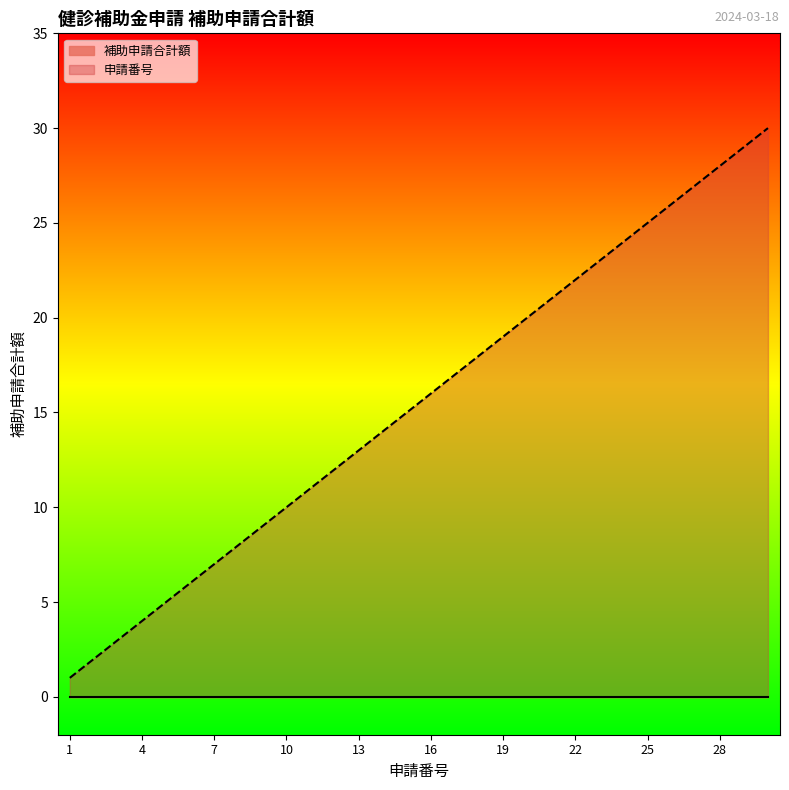

List the labels in order of value, smallest first.

1, 2, 3, 4, 5, 6, 7, 8, 9, 10, 11, 12, 13, 14, 15, 16, 17, 18, 19, 20, 21, 22, 23, 24, 25, 26, 27, 28, 29, 30